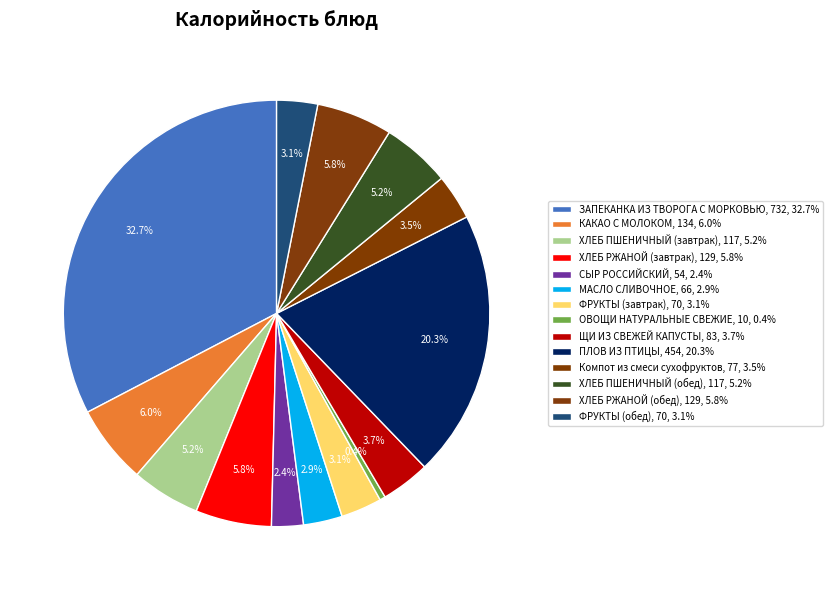

What is the total percentage of ЩИ ИЗ СВЕЖЕЙ КАПУСТЫ and МАСЛО СЛИВОЧНОЕ?

6.7%